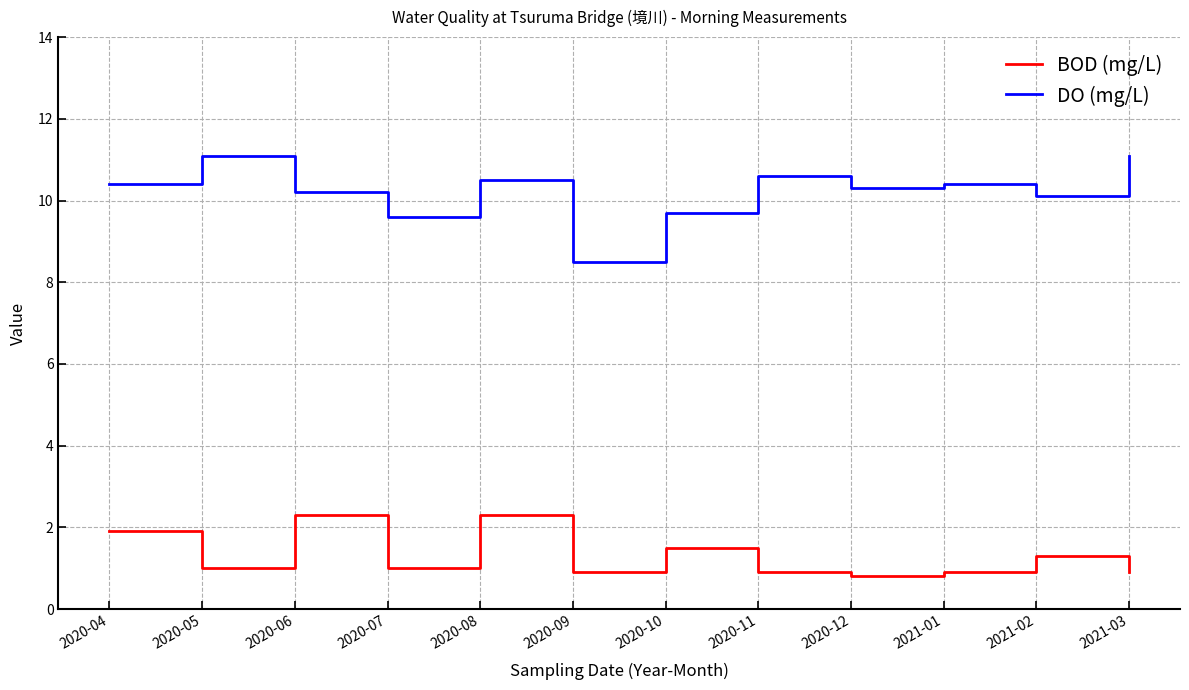

What position from the right is 2020-10?

6